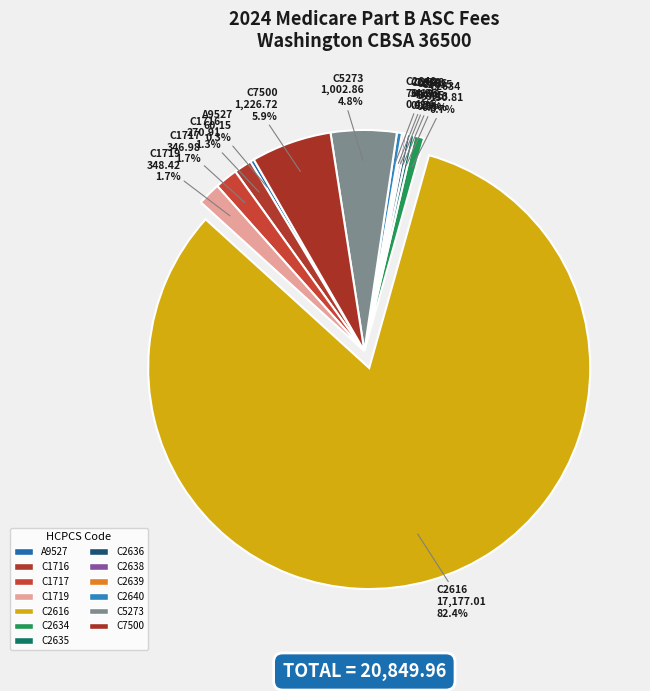

Approximately how many times larger is the value at C2636 compared to C2635?

0.9